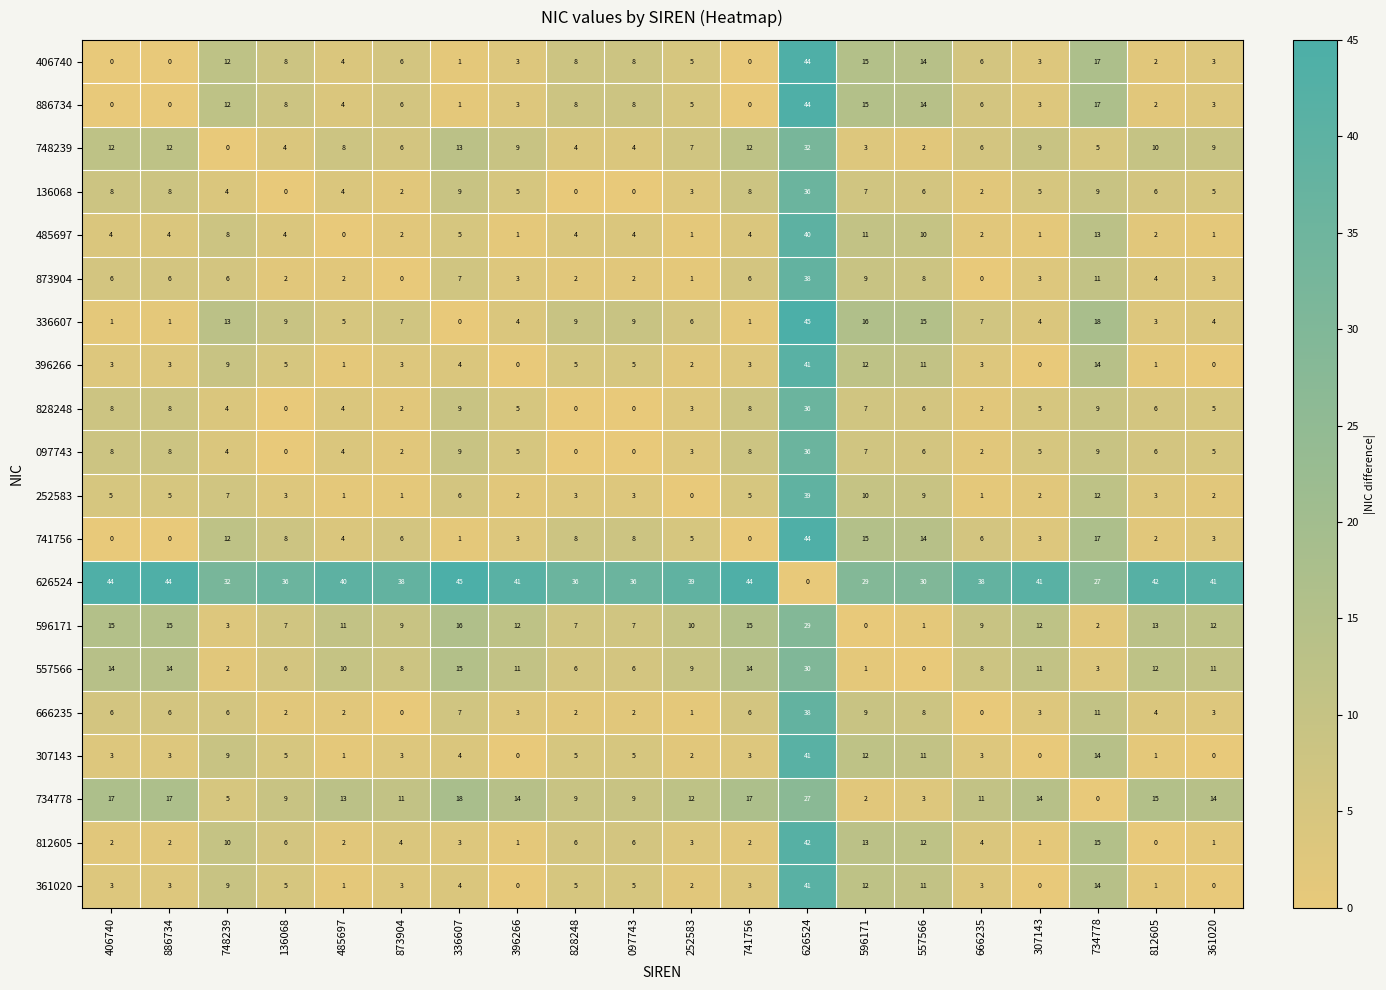

What is the difference between the highest and lowest values at 396266?

41